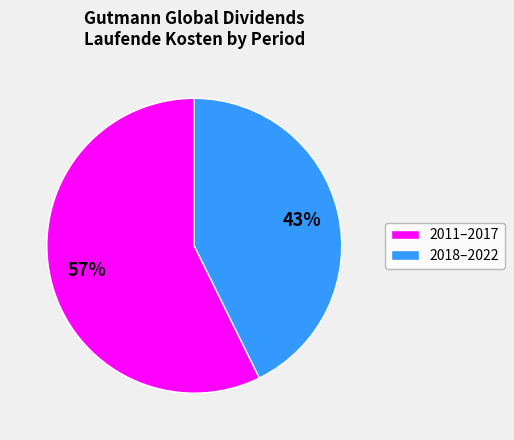

Rank the categories by value from highest to lowest.

2011–2017, 2018–2022